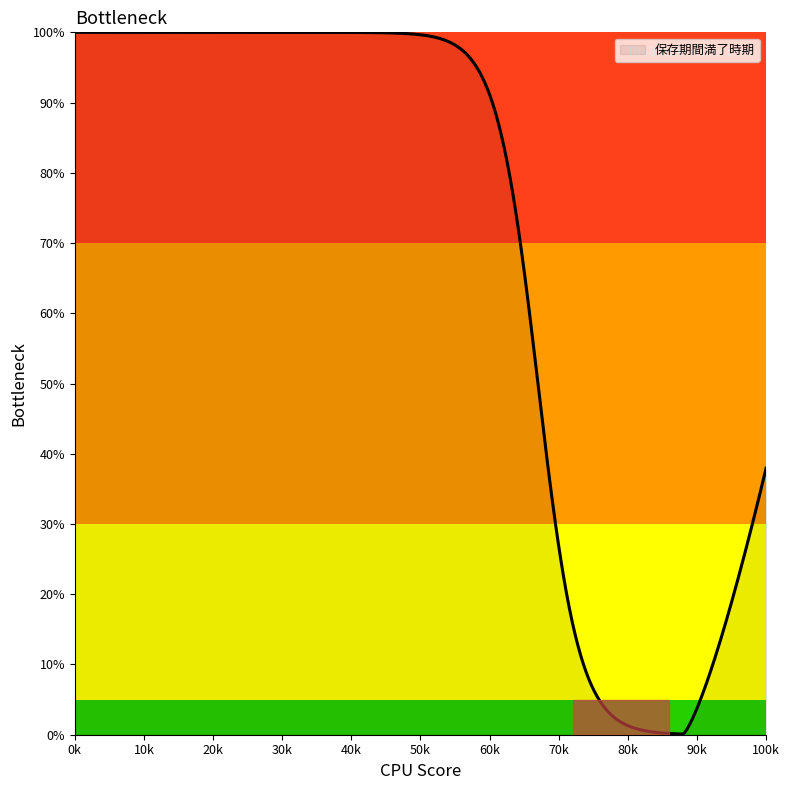

What is the difference between the maximum and minimum values?

99.9